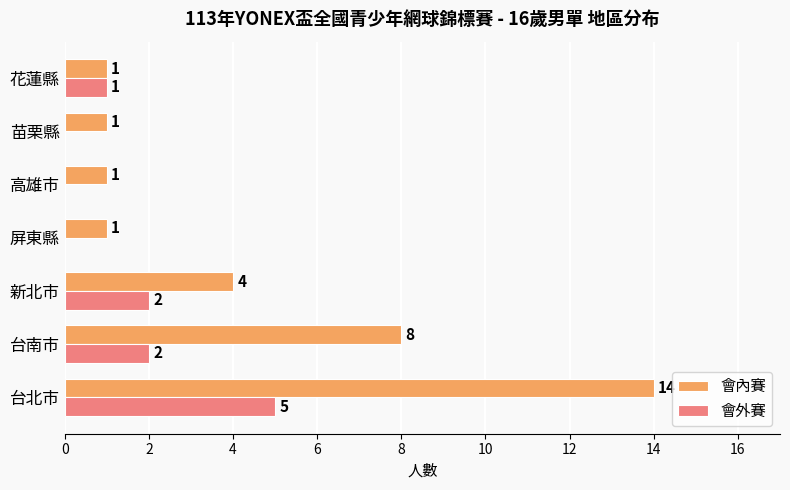

How many values in the 會內賽 series exceed 1?

3